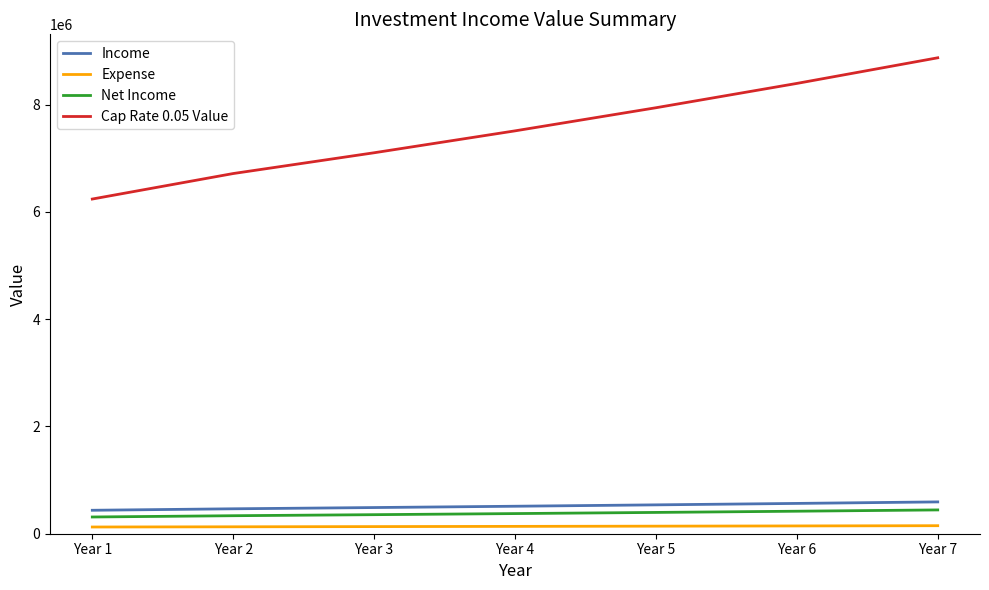

What is the highest value of the Cap Rate 0.05 Value series?

8871835.7